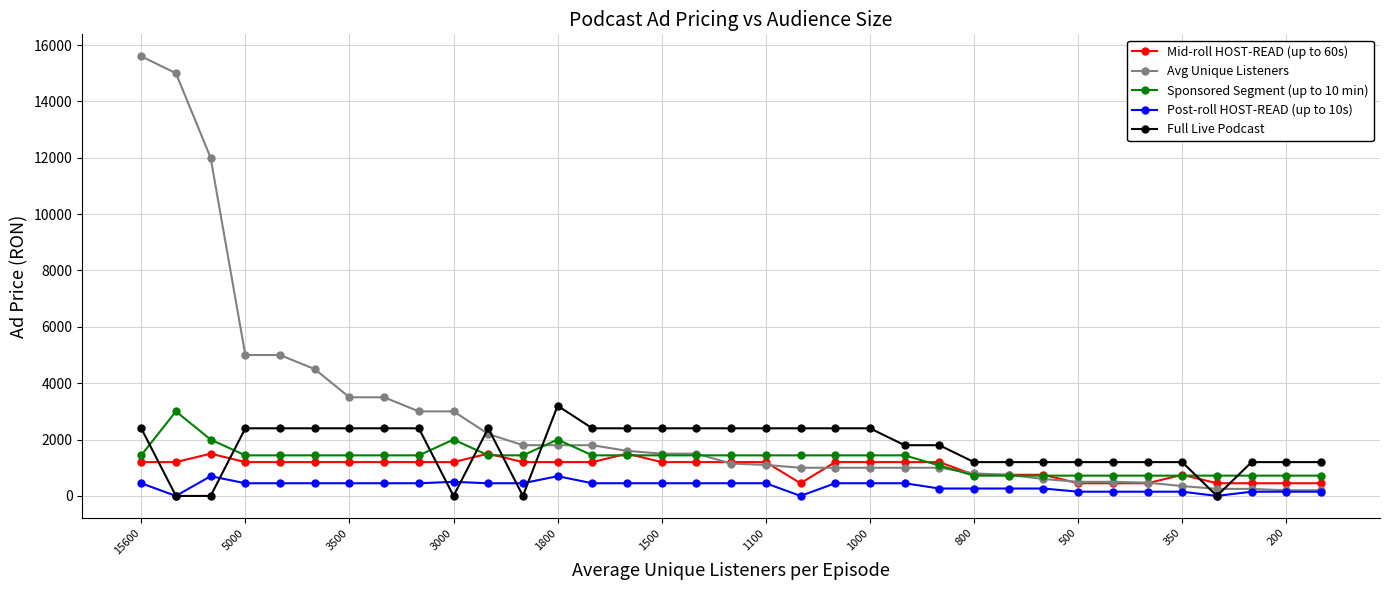

What is the value of the Post-roll HOST-READ (up to 10s) point at the 14th from the left?

450